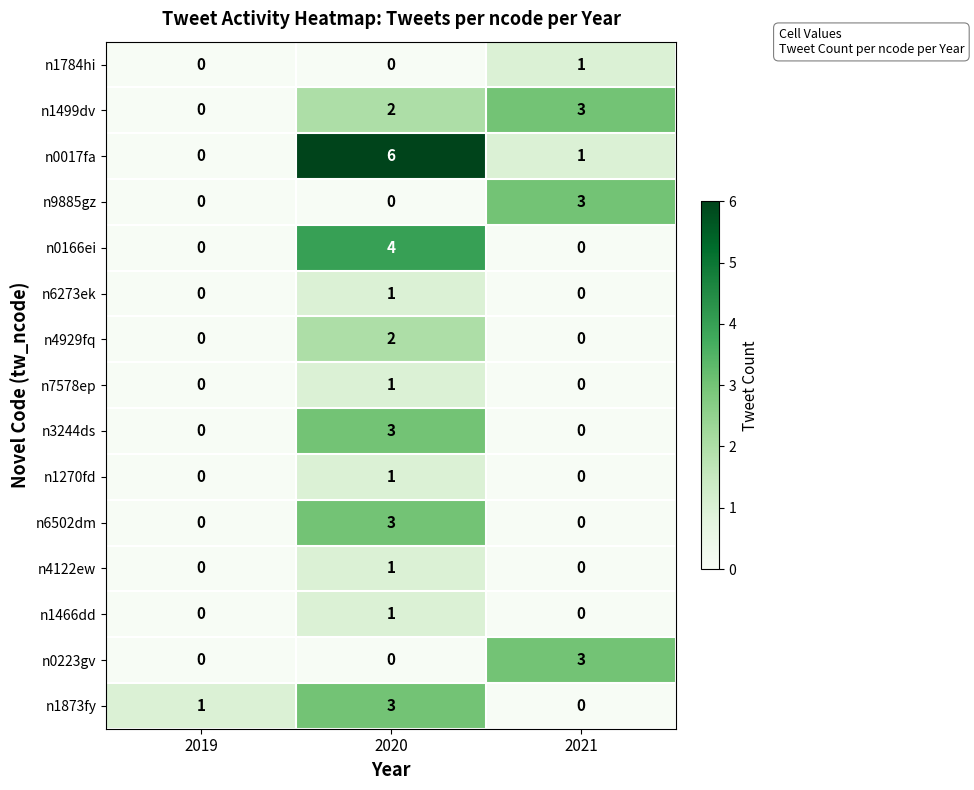

How many n0223gv values are between 0 and 3?

3